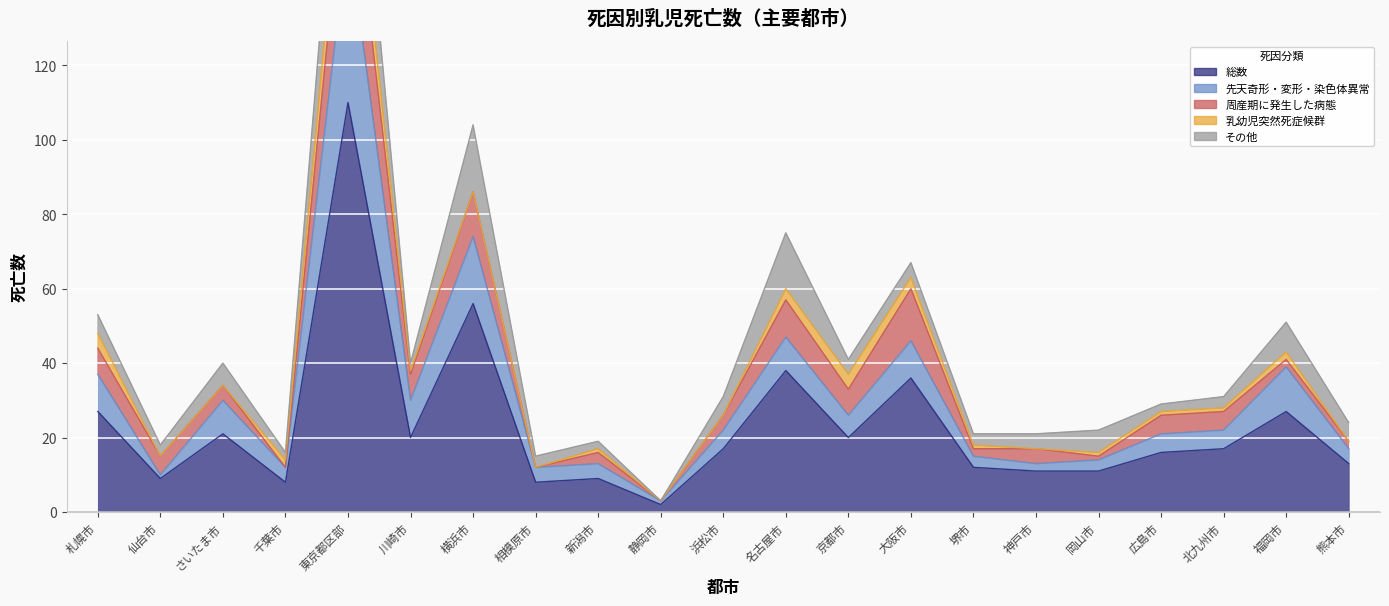

True or false: その他 has a value of 18 at 横浜市.

True